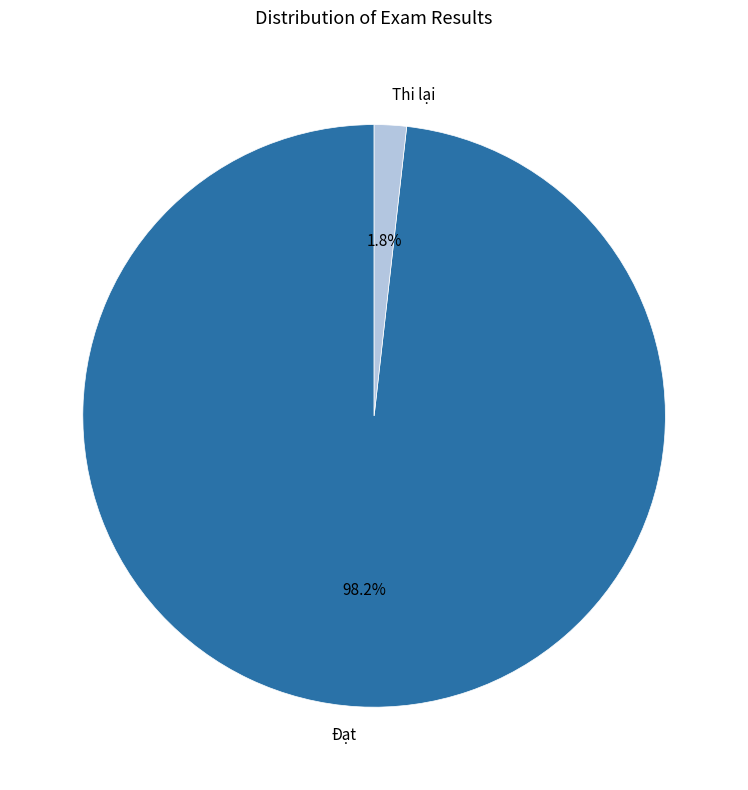

True or false: Đạt accounts for 98% of the total.

True